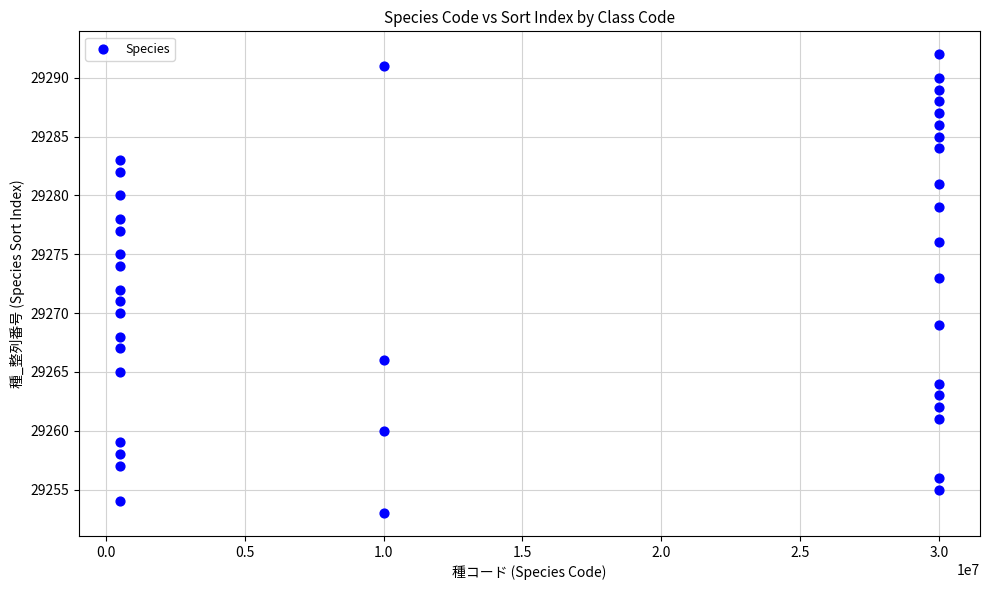

What is the range of X values (max minus min)?

29510477